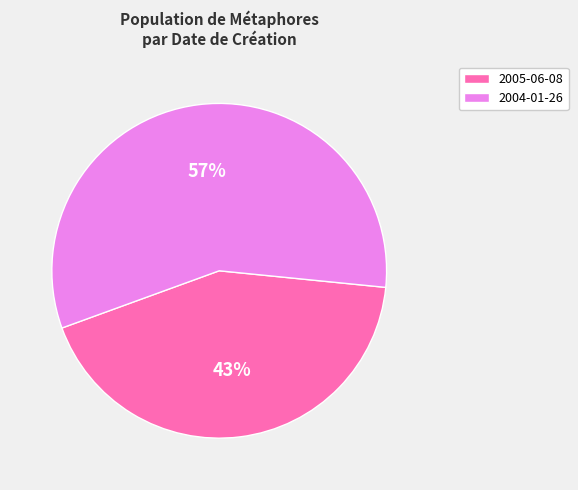

What is the largest slice in the pie chart?

2004-01-26